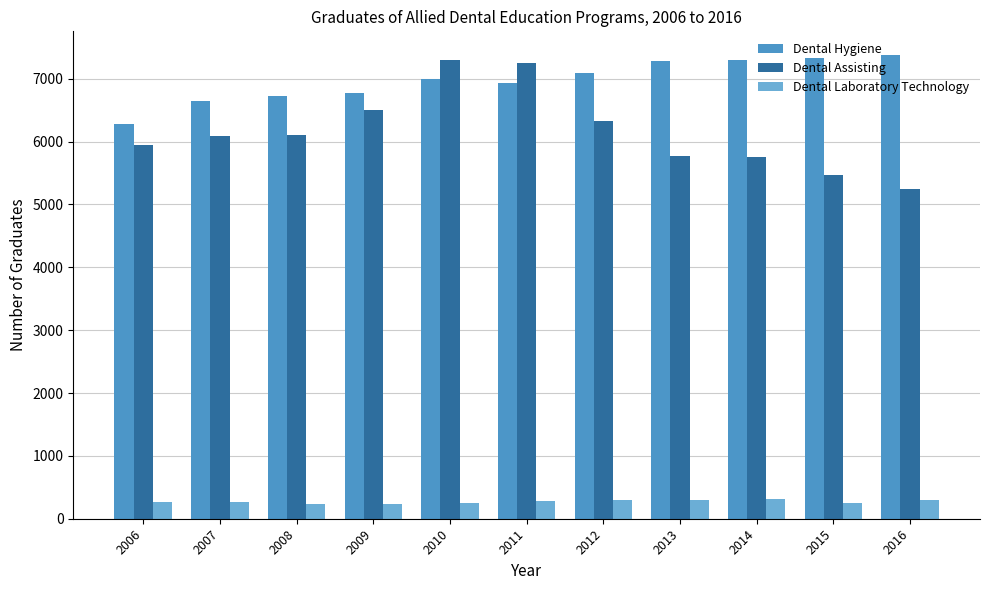

What is the value of the Dental Assisting bar at the 2nd from the left?

6097